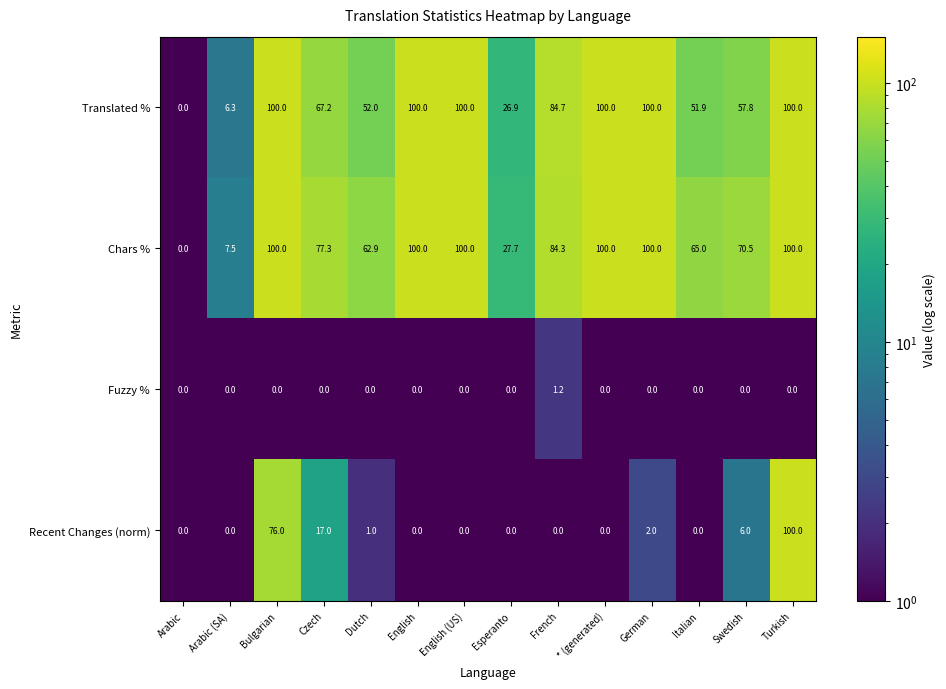

Between Arabic and Esperanto, which series saw the biggest shift?

Chars %